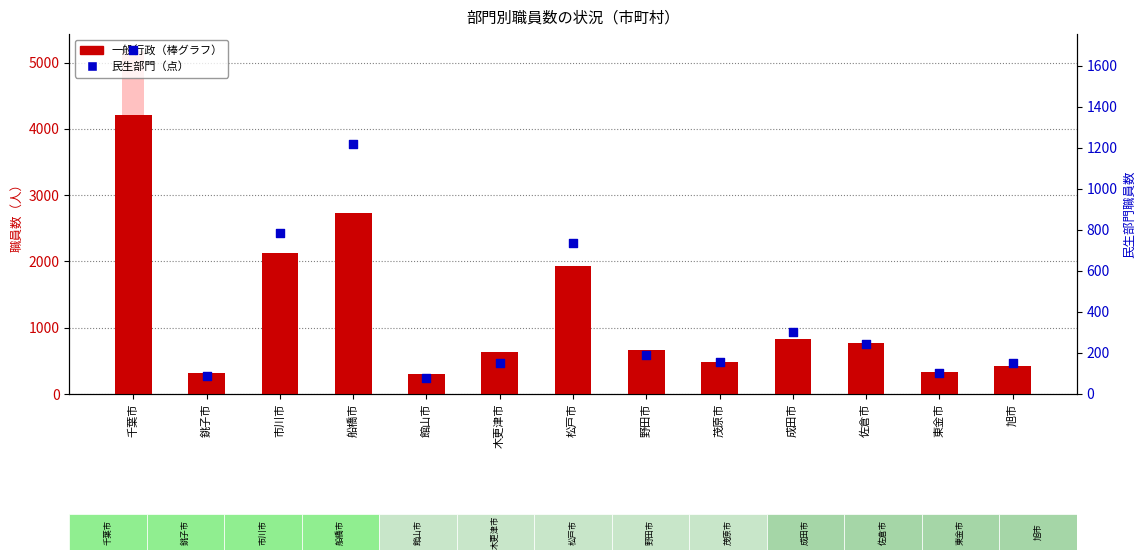

Which series has the largest Y range (max minus min)?

教育部門計